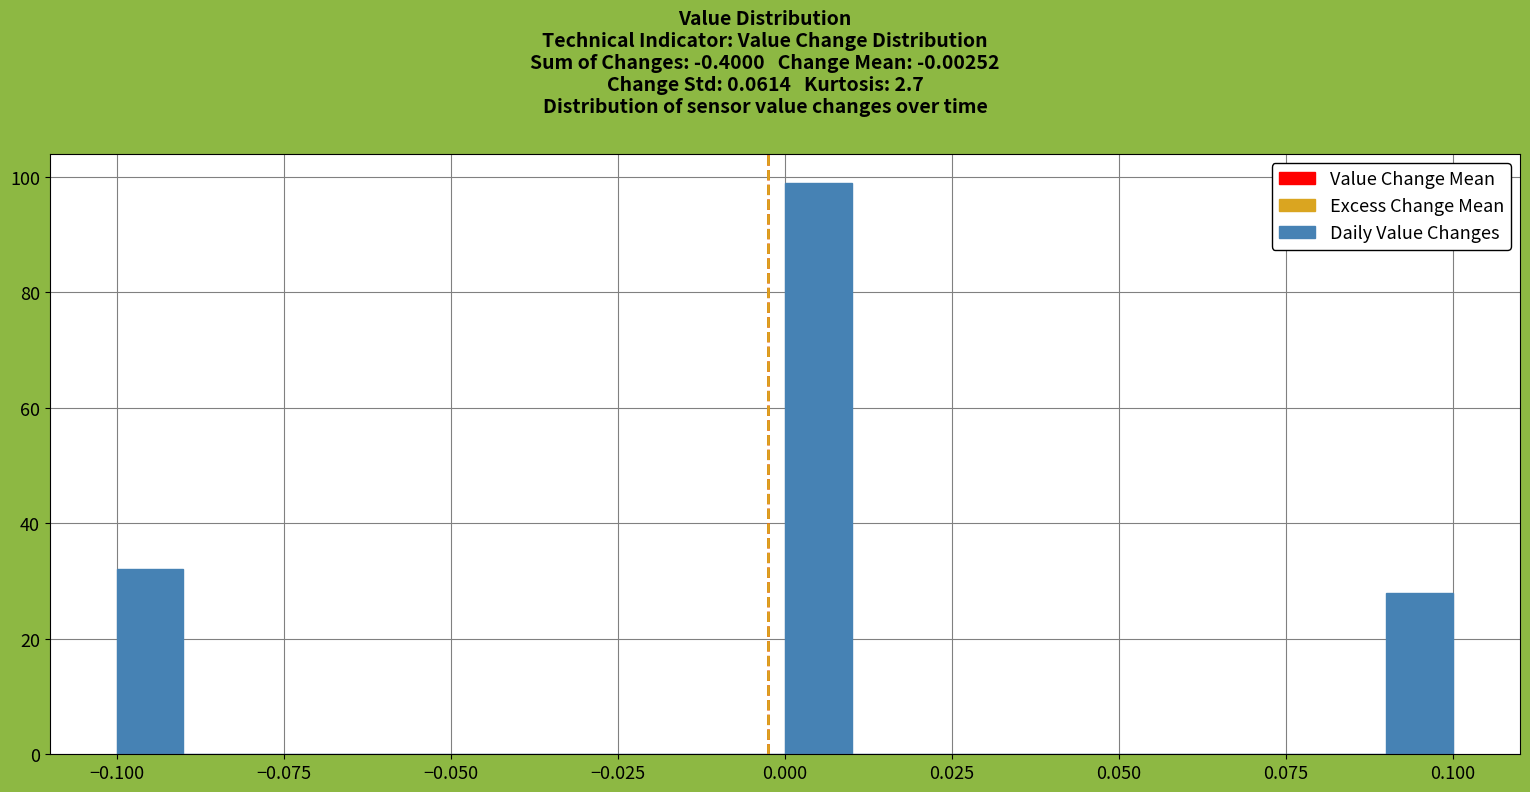

Around what value on the x-axis is the tallest bar? Give the approximate position of its centre, as read against the axis.

0.005